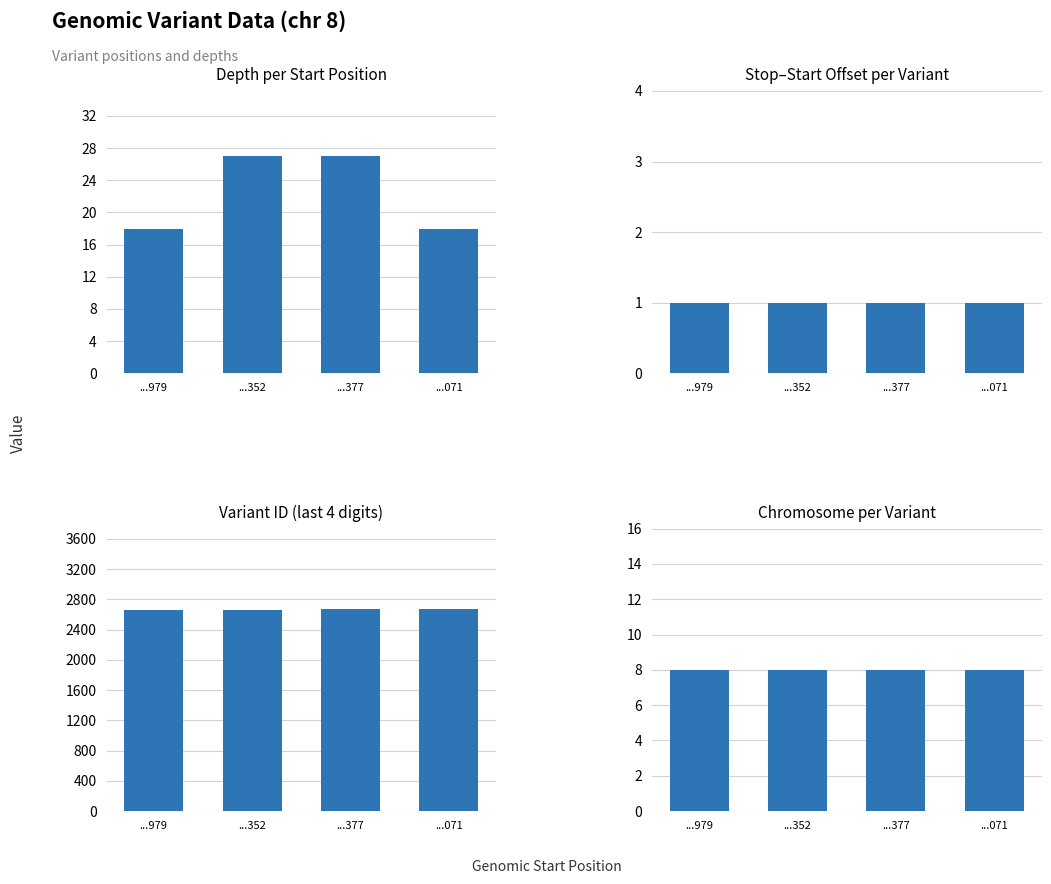

At which category is the sum across all series the highest?

...377